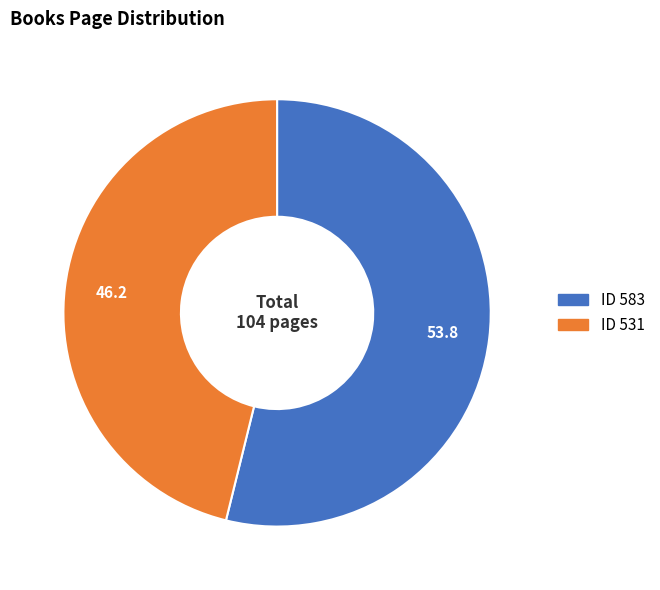

What is the majority slice?

ID 583